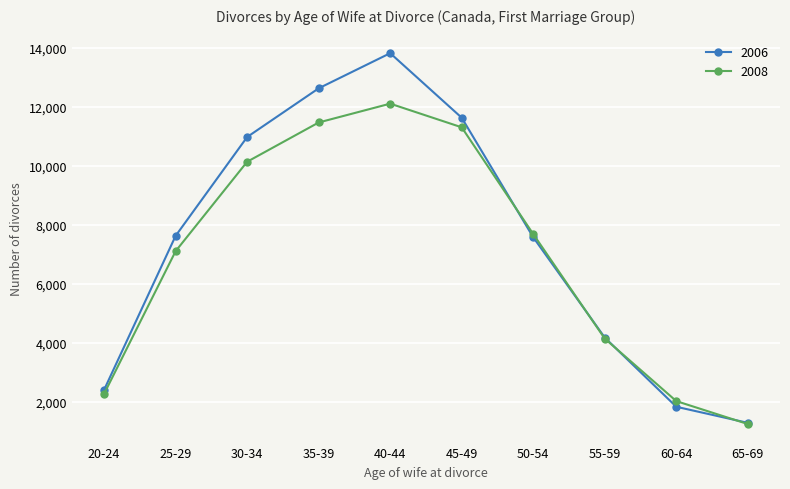

How many lines are shown in the chart?

2